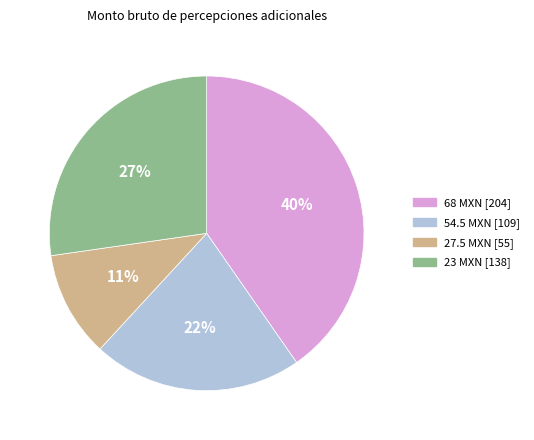

Is there any slice that represents more than half of the pie?

No